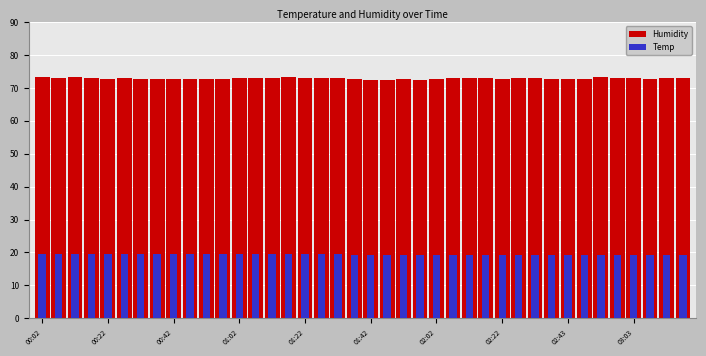

Where is Temp nearest to the value 19?

34